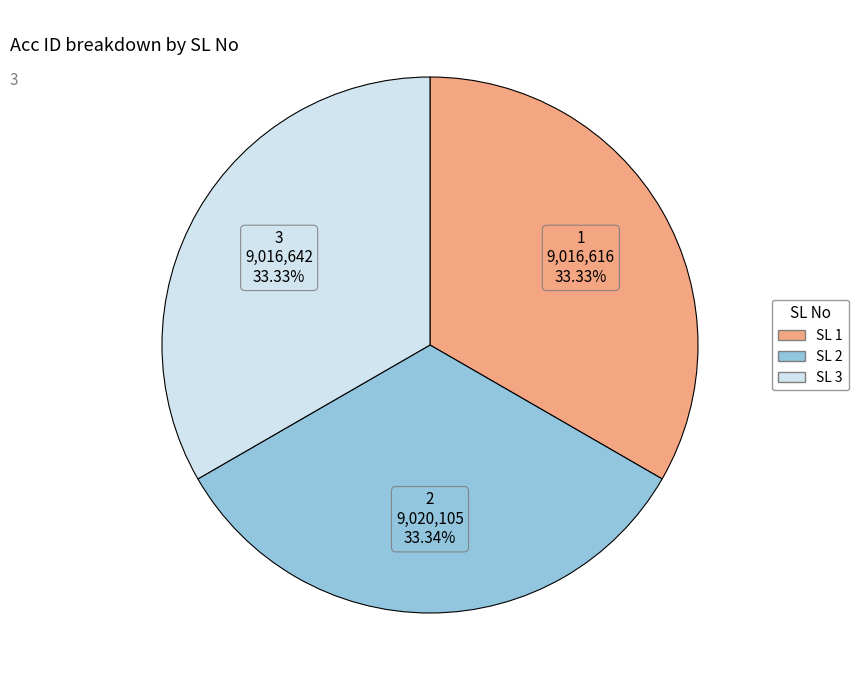

Is there any slice that represents more than half of the pie?

No